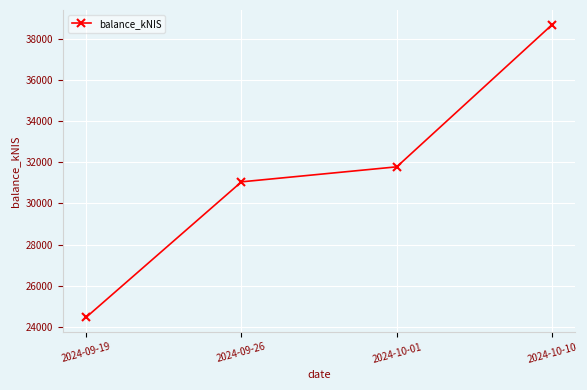

How many values are below 31778?

2